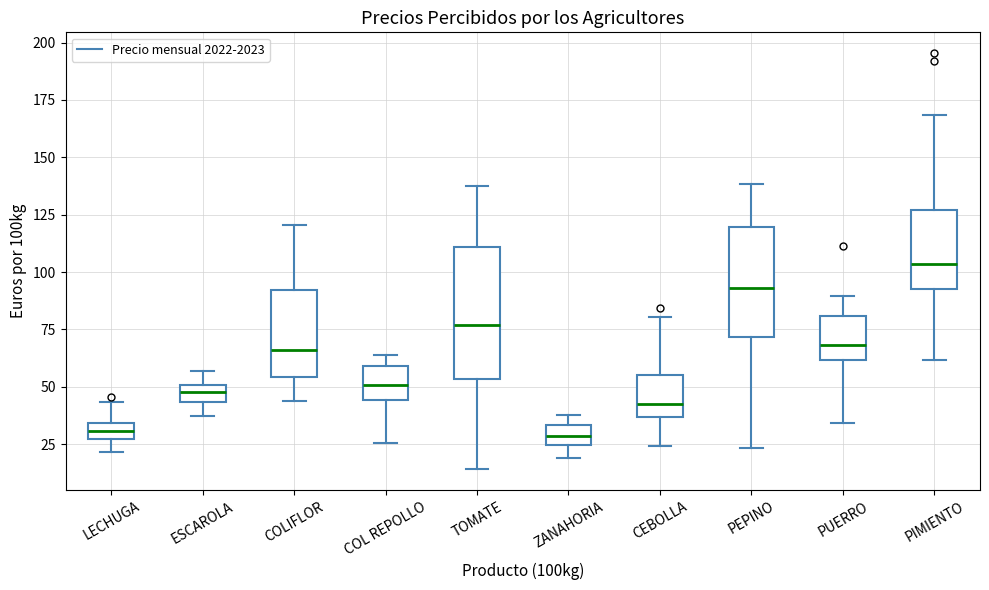

Where does the upper whisker of the box for COLIFLOR end on the y-axis? The values are not printed on the chart, so give them approximately, as read against the axis.

120